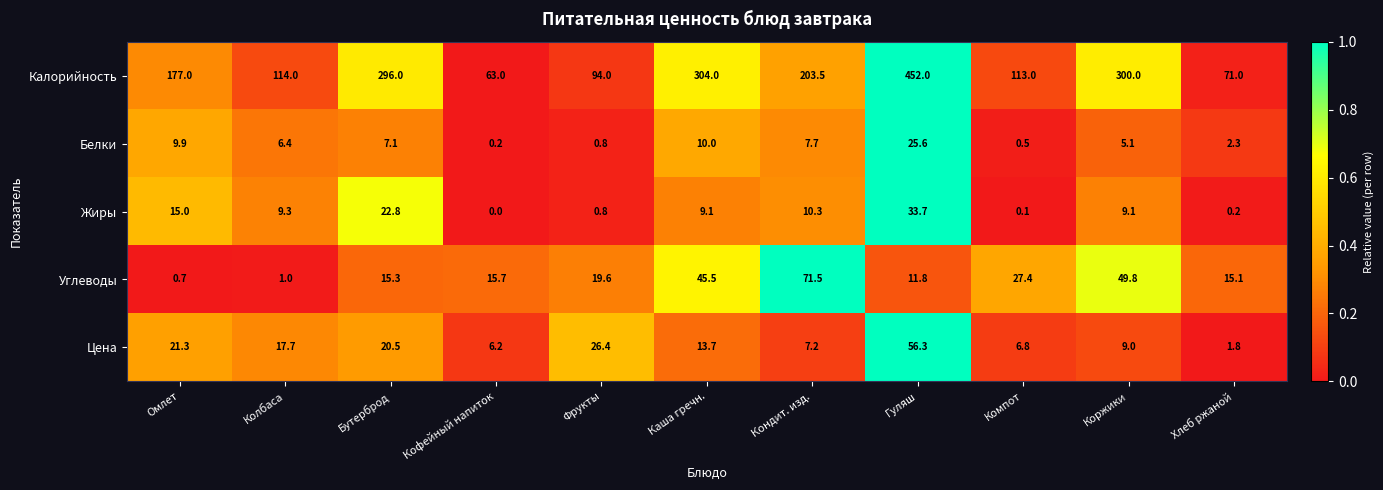

Between Кофейный напиток and Фрукты, which series saw the biggest shift?

Калорийность